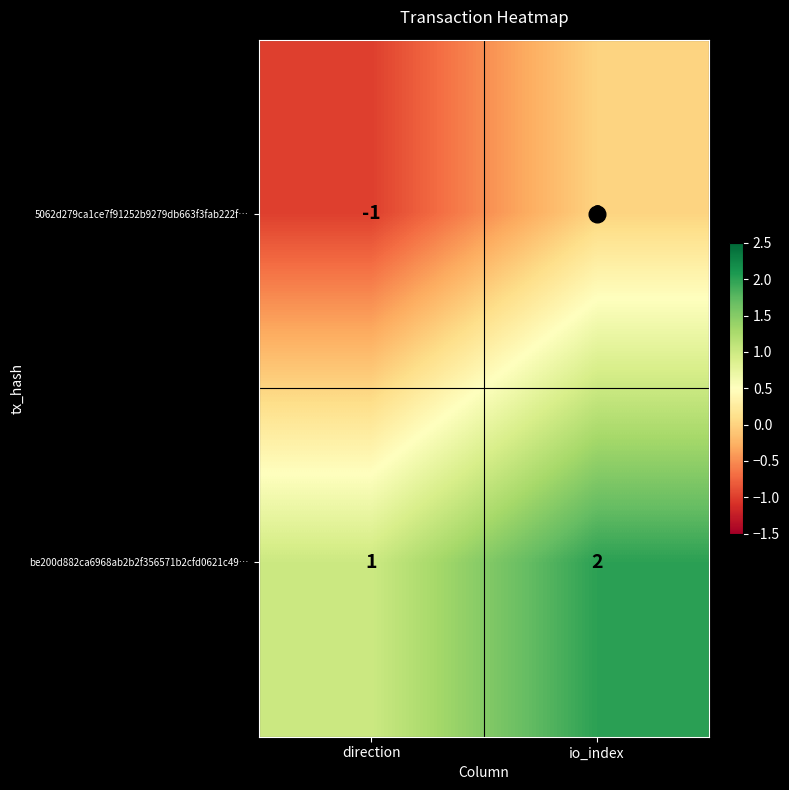

At io_index, list the series in order from largest to smallest.

be200d882ca6968ab2b2f356571b2cfd0621c49…, 5062d279ca1ce7f91252b9279db663f3fab222f…